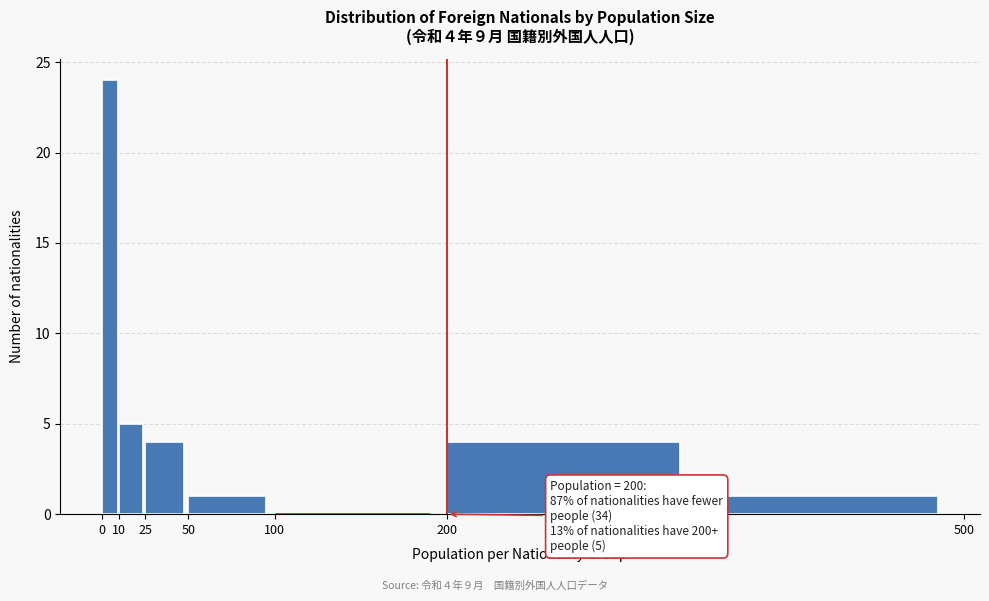

Which range on the x-axis has the tallest bar?

0 to 10